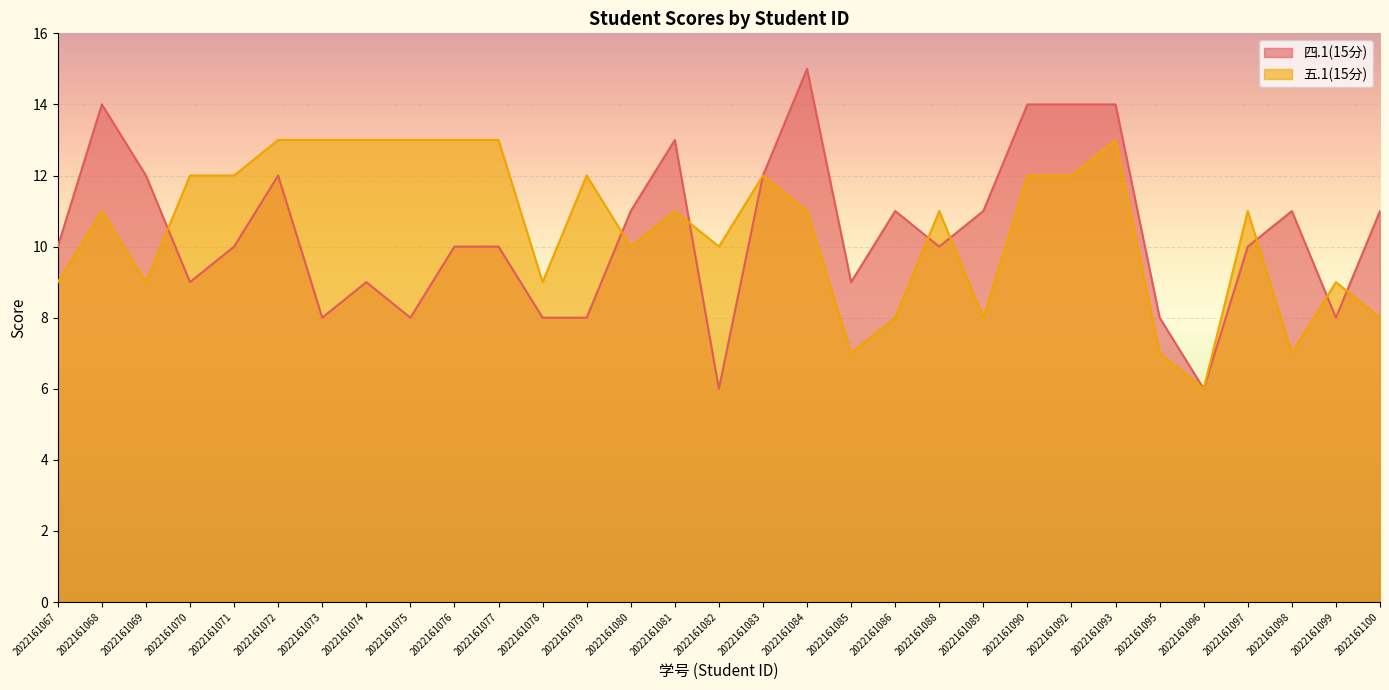

What is the average value of the 五.1(15分) series?

10